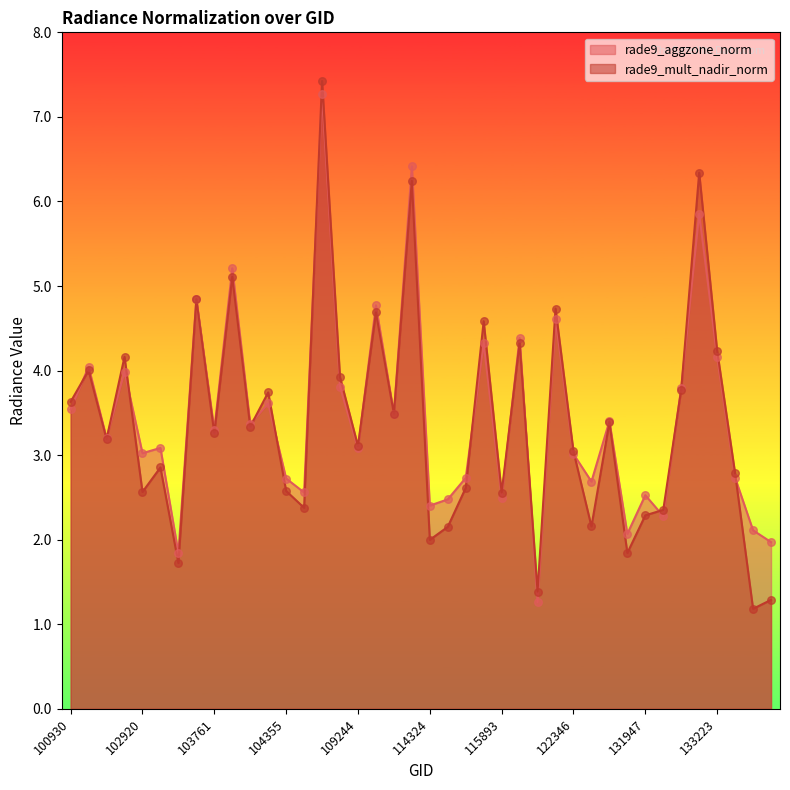

At which category is the sum across all series the highest?

108369